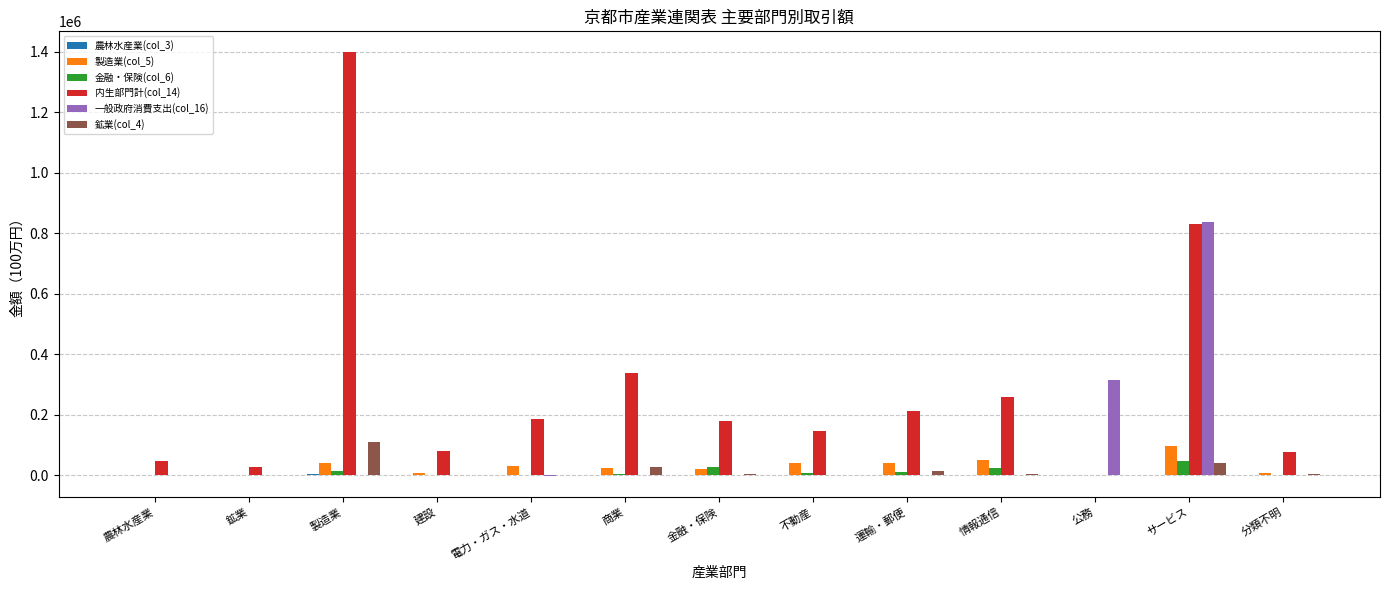

Which series has the largest total across all categories?

内生部門計(col_14)